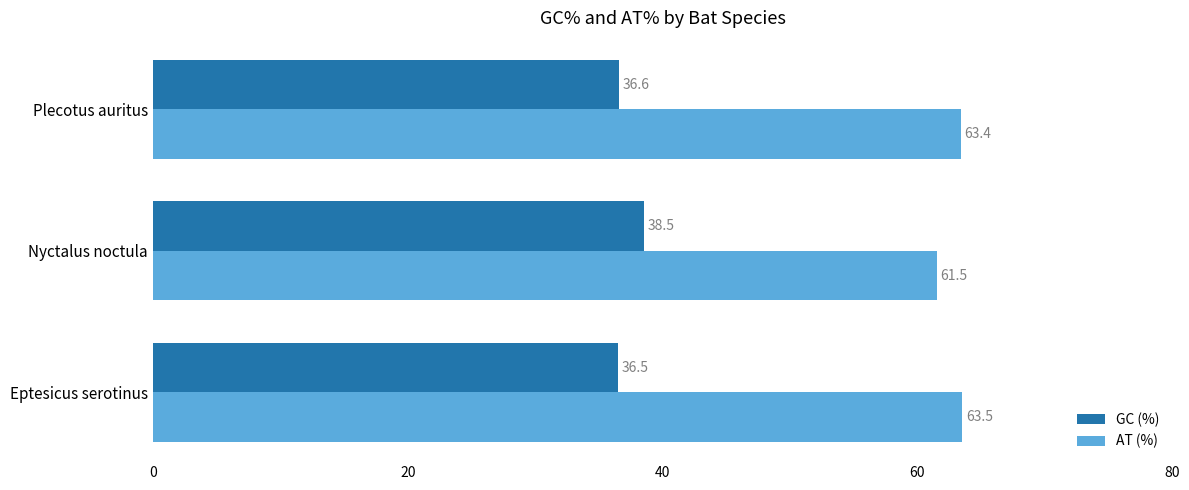

True or false: GC (%) has a value of 38.5 at Nyctalus noctula.

True